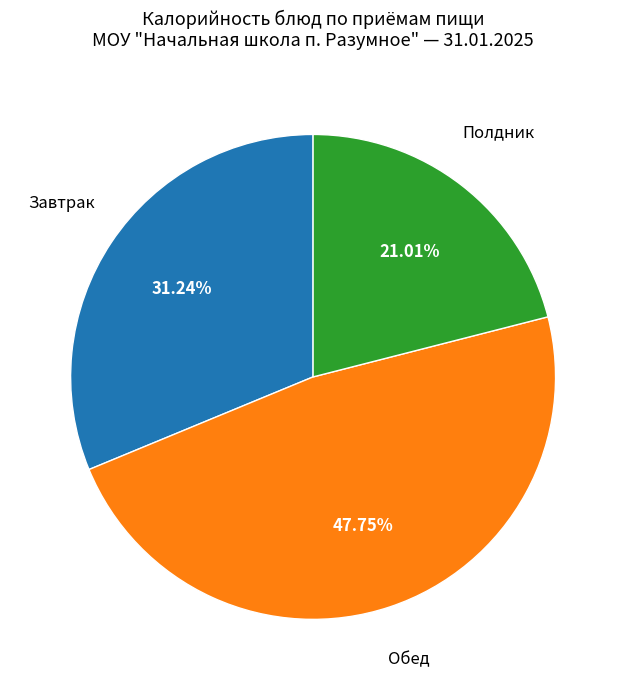

Is there any slice that represents more than half of the pie?

No